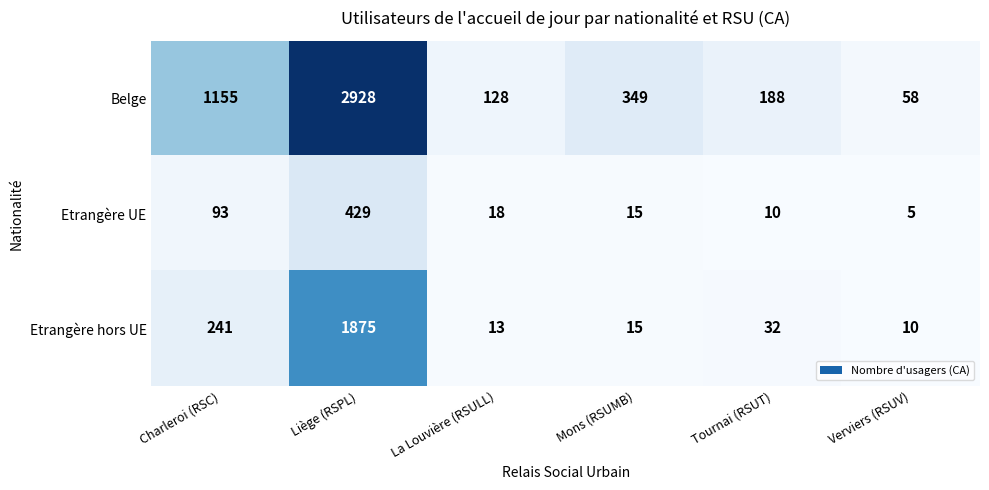

What is the difference between the maximum and minimum values in the Etrangère UE series?

424